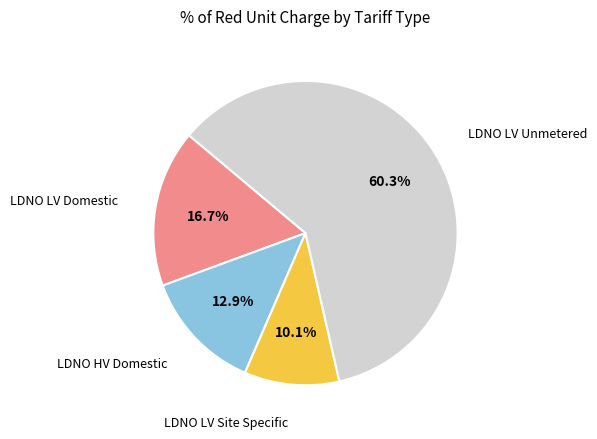

Rank the categories by value from lowest to highest.

LDNO LV Site Specific, LDNO HV Domestic, LDNO LV Domestic, LDNO LV Unmetered